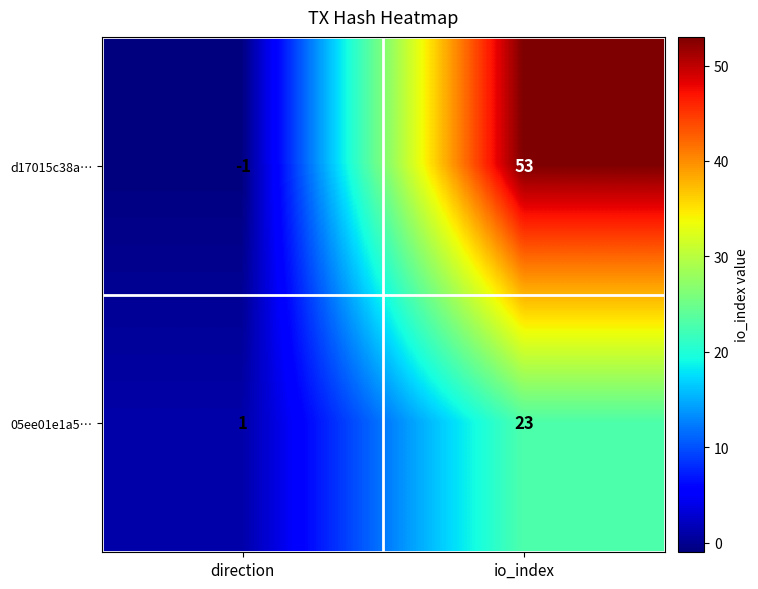

The value of 05ee01e1a5… at io_index is 23. True or false?

True